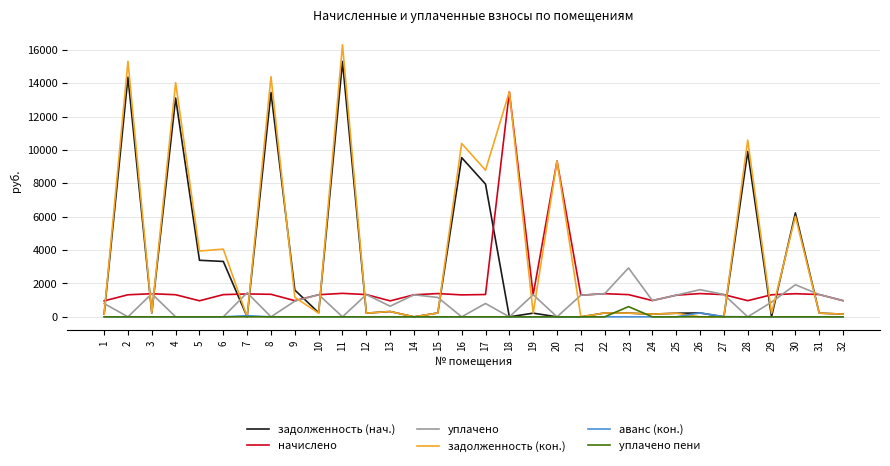

The value of уплачено at 4 is 0.0. True or false?

True